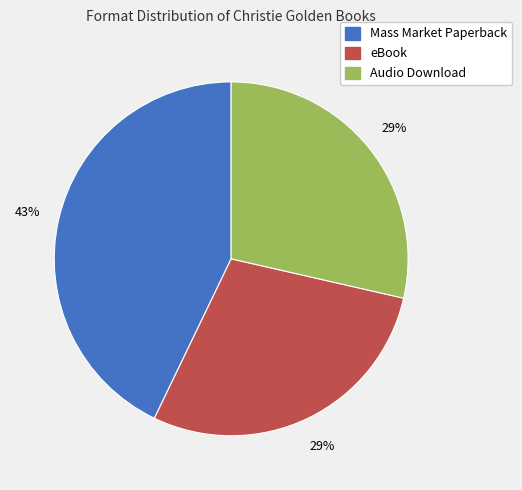

Do Mass Market Paperback and Audio Download together represent more than half of the pie?

Yes